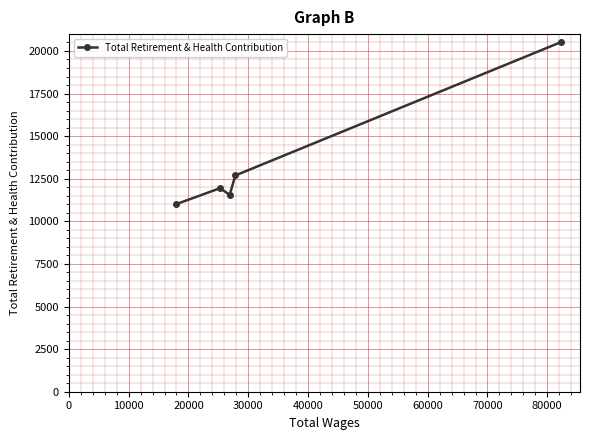

True or false: there are more than 1 points higher than both neighbors.

False